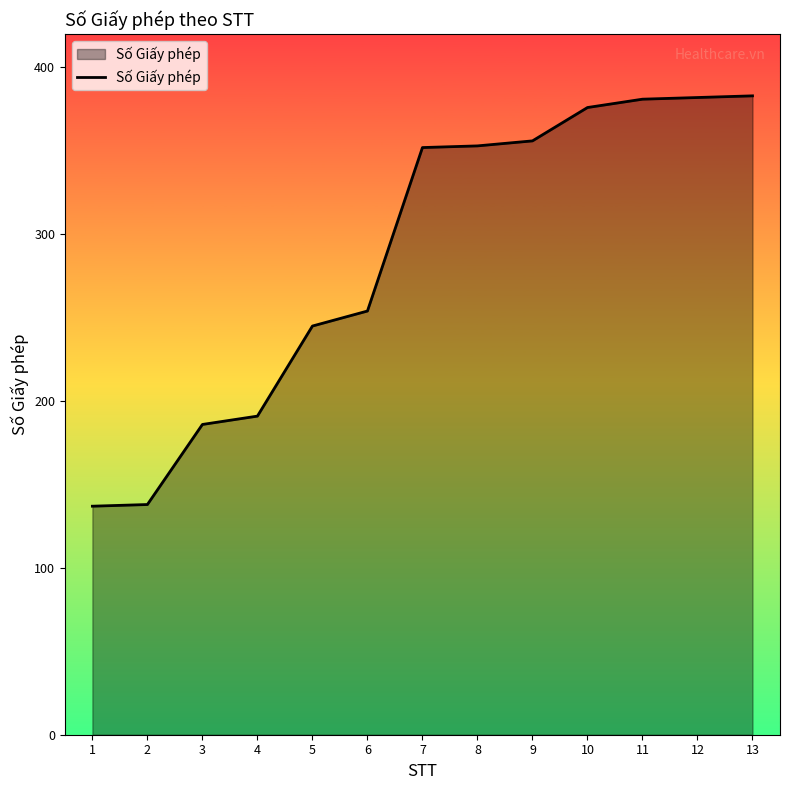

What is the maximum value shown in the chart?

383